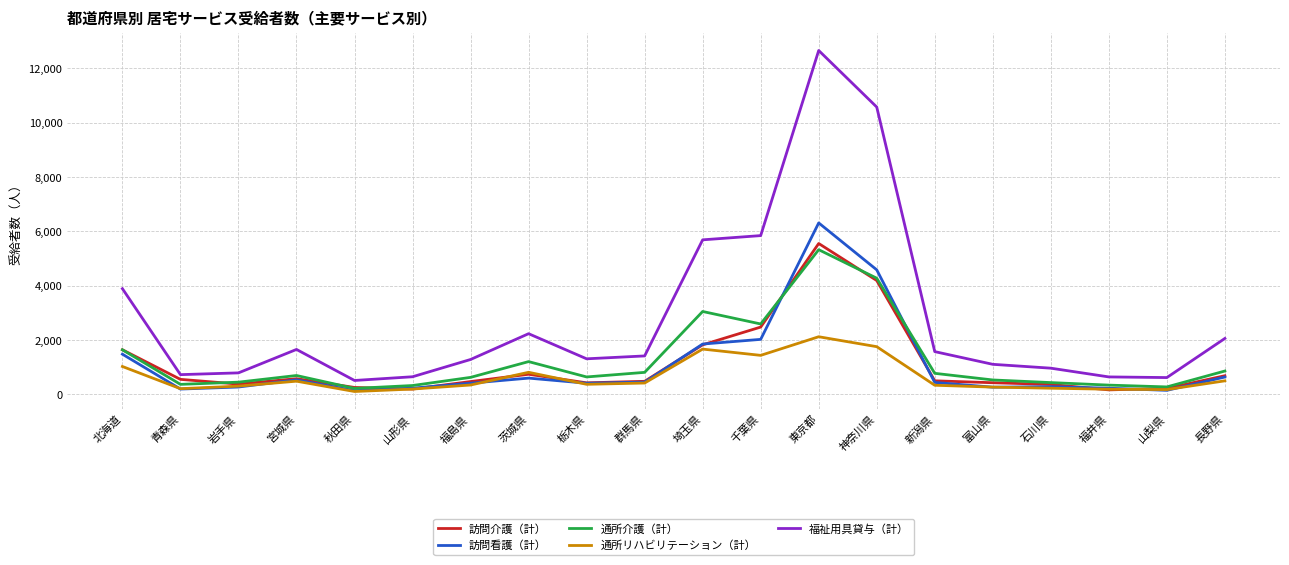

What are all the series names shown in the legend?

訪問介護（計）, 訪問看護（計）, 通所介護（計）, 通所リハビリテーション（計）, 福祉用具貸与（計）